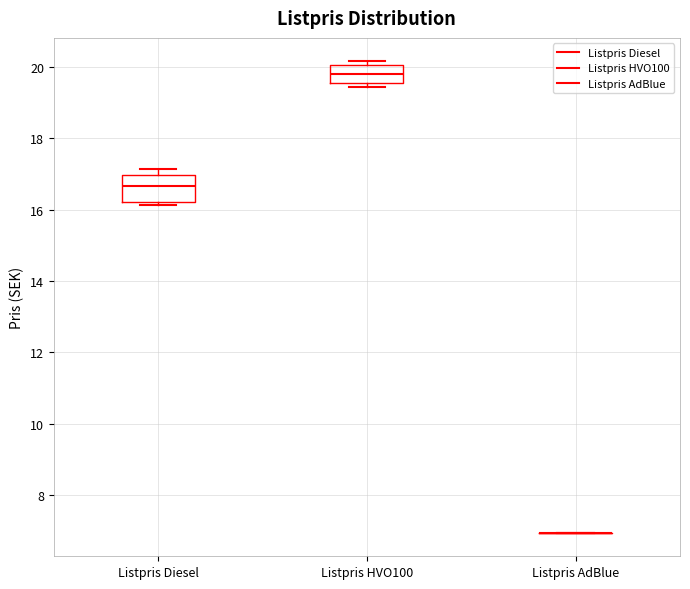

Where does the median line of the box for Listpris Diesel sit on the y-axis? The values are not printed on the chart, so give them approximately, as read against the axis.

16.6